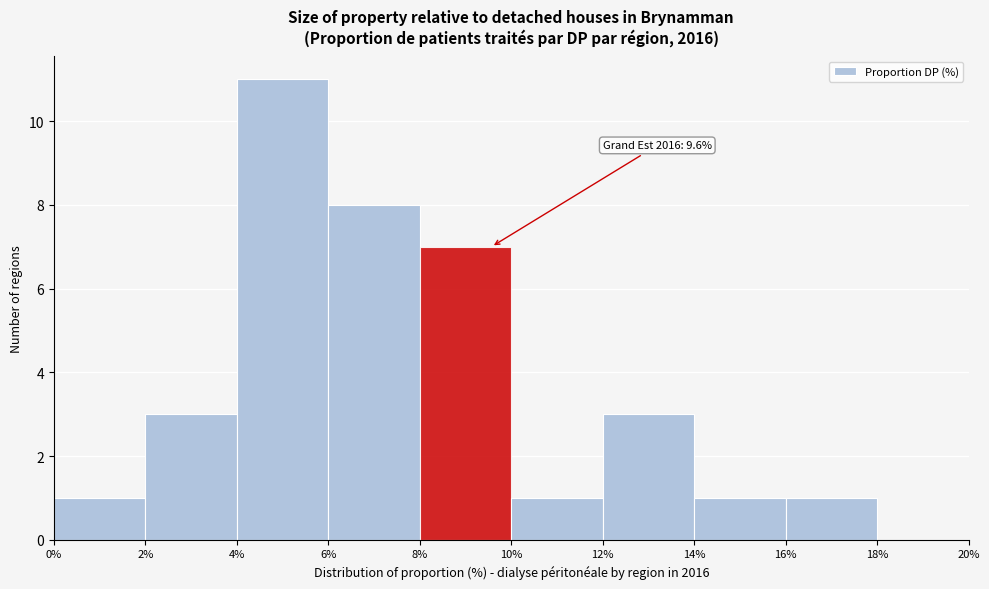

Which range on the x-axis has the tallest bar?

4% to 6%